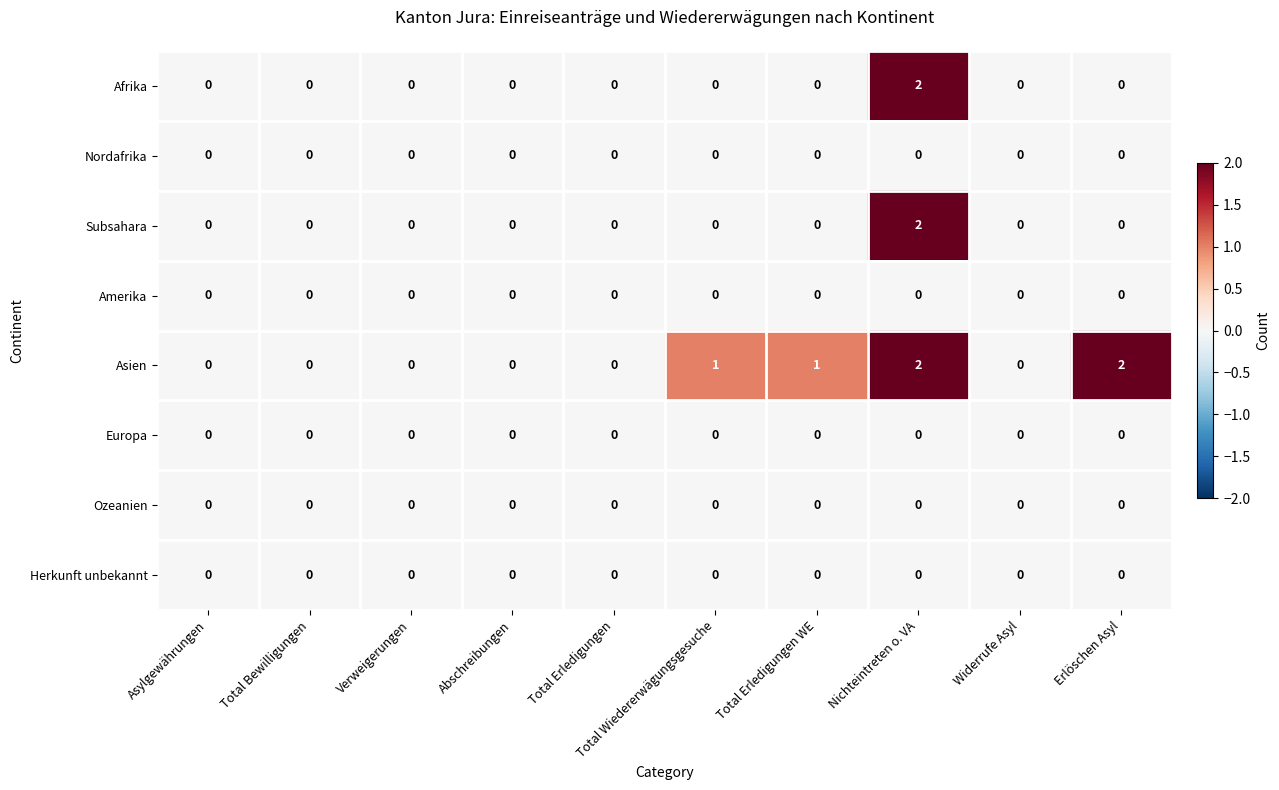

True or false: Subsahara has a value of 1 at Total Bewilligungen.

False